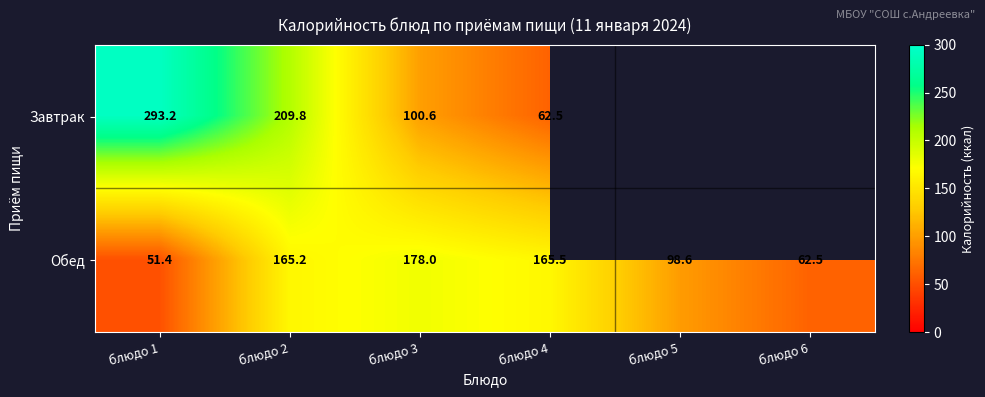

Which has a higher value, блюдо 5 or блюдо 1?

блюдо 1